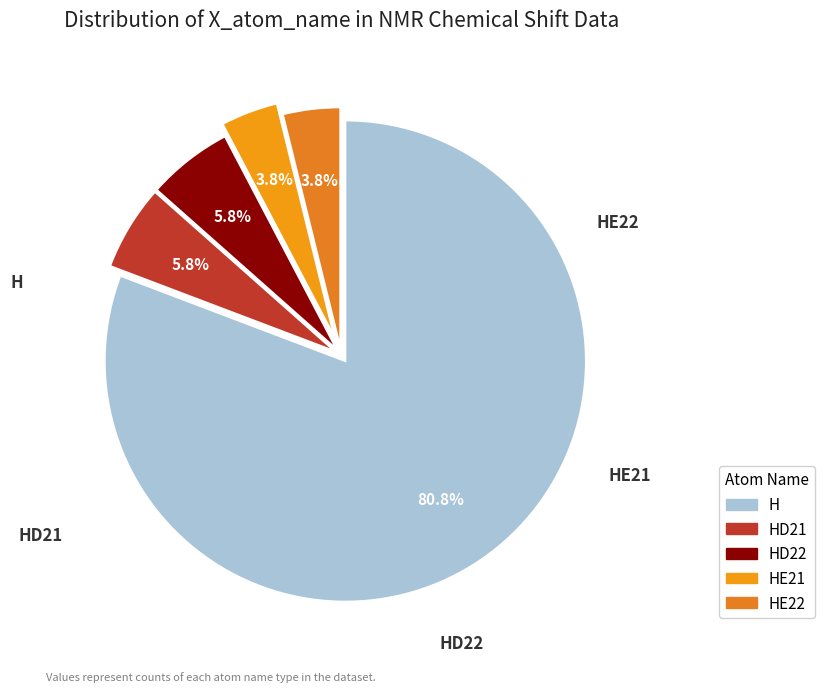

Rank the categories by value from lowest to highest.

HE21, HE22, HD21, HD22, H